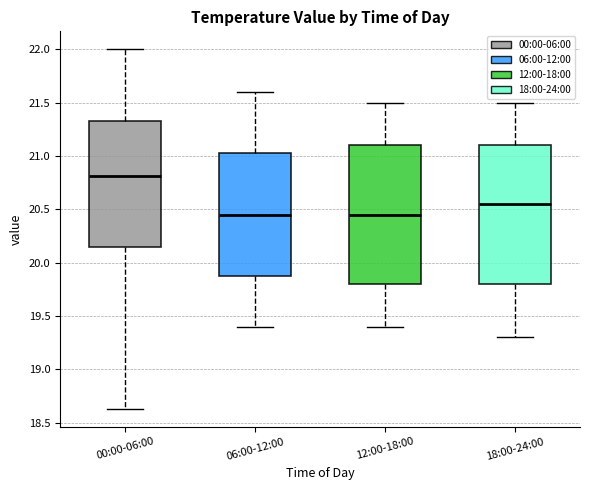

Which box's median line is the highest?

00:00-06:00